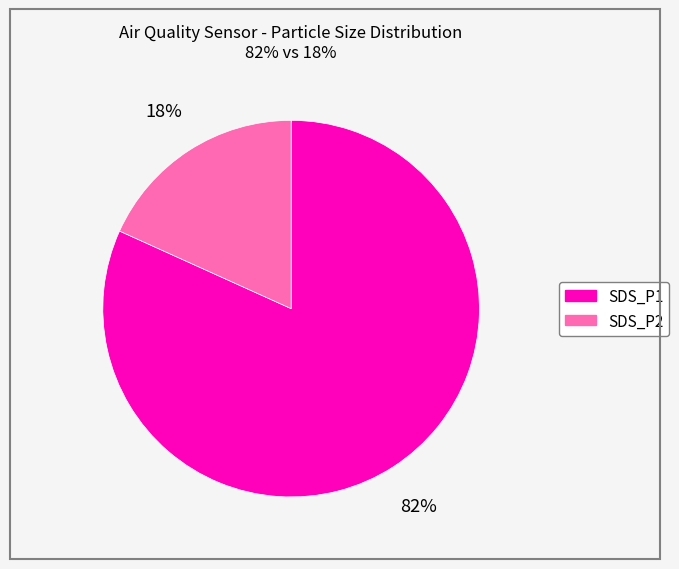

To the nearest percent, what percentage of the pie is SDS_P1?

82%